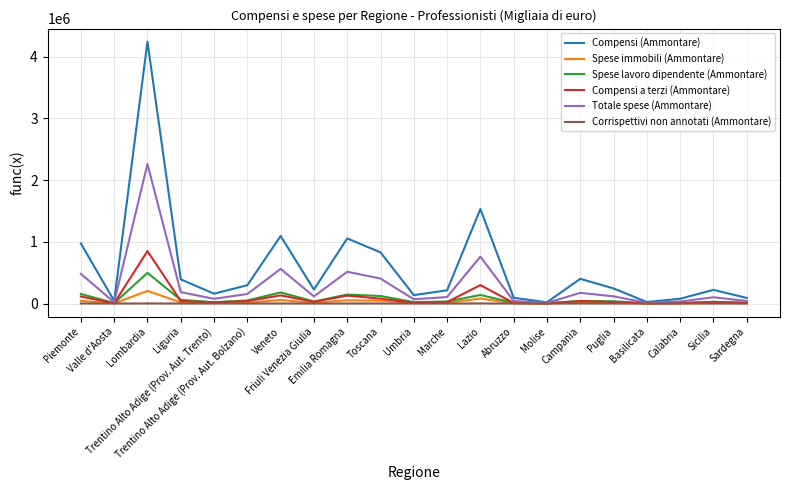

What is the difference between the Spese lavoro dipendente (Ammontare) values at Abruzzo and Friuli Venezia Giulia?

21503